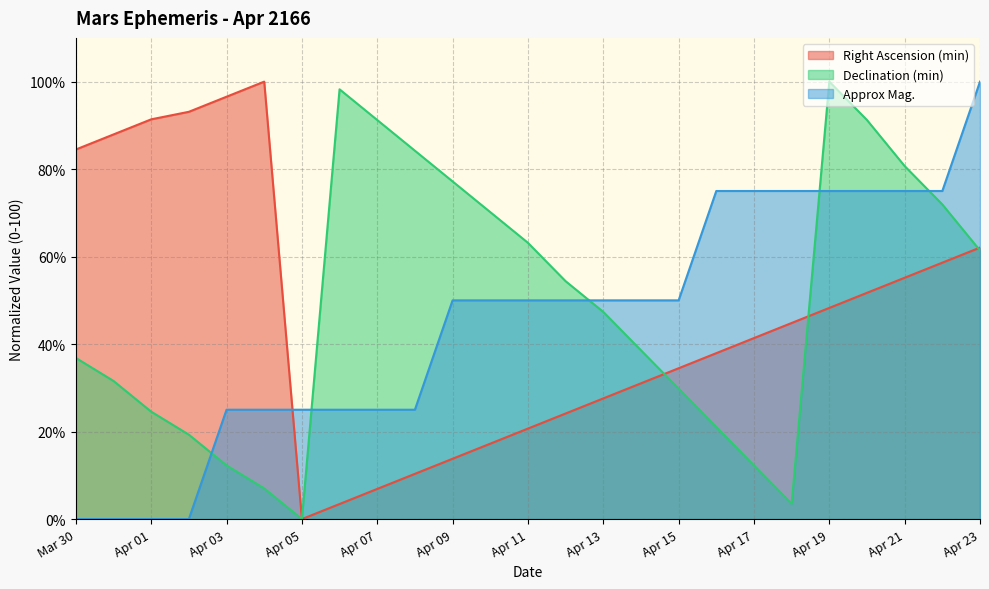

True or false: Approx Mag. has more than 2 points higher than both neighbors.

False